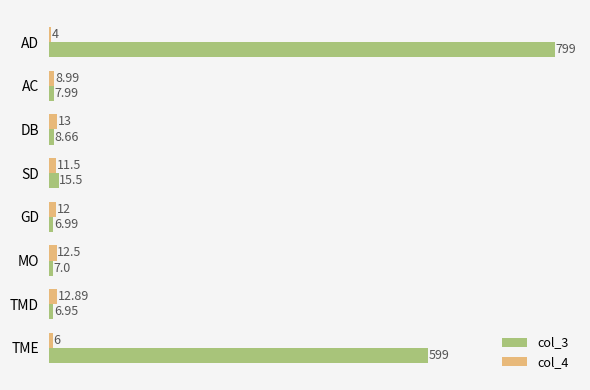

What is the sum of the col_4 values at AC and AD?

13.0